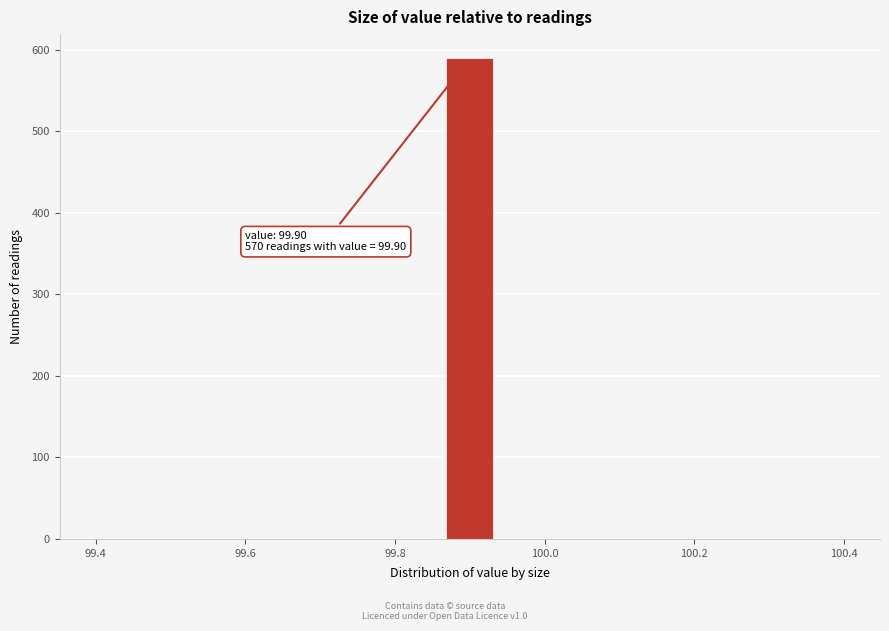

Around what value on the x-axis is the tallest bar? Give the approximate position of its centre, as read against the axis.

99.90